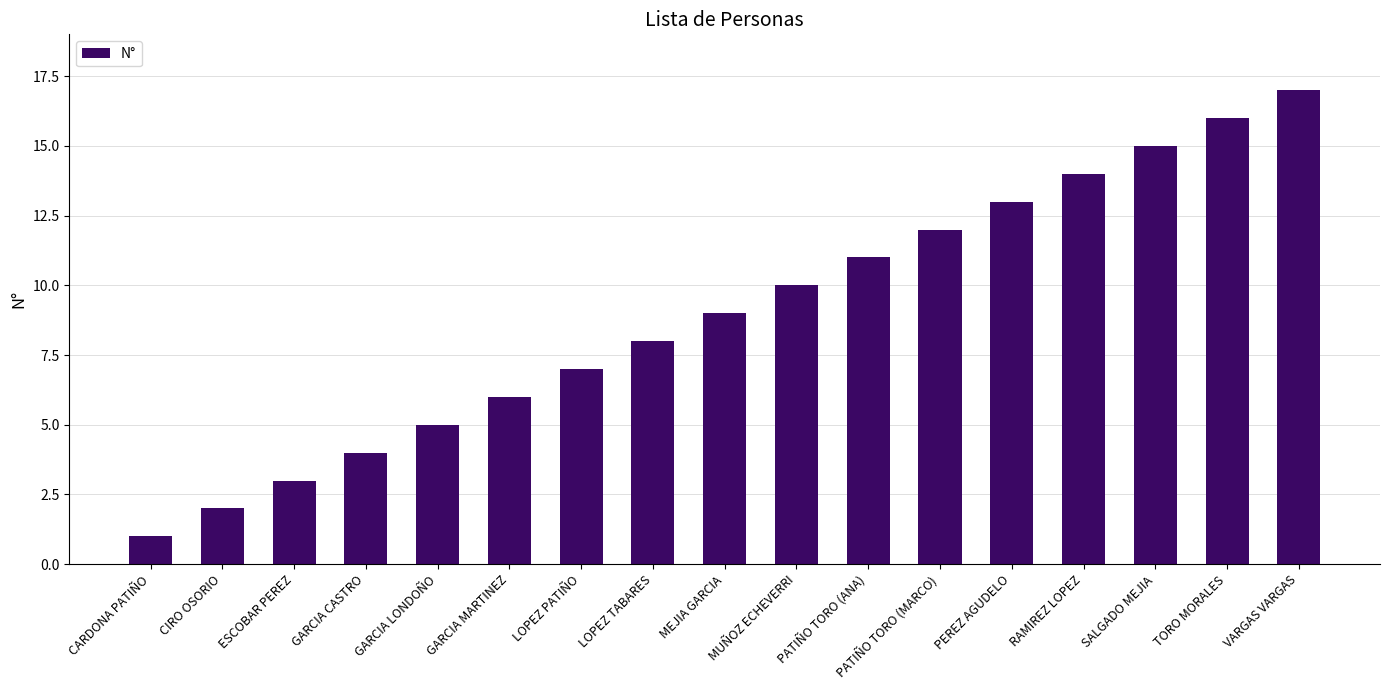

What is the average value?

9